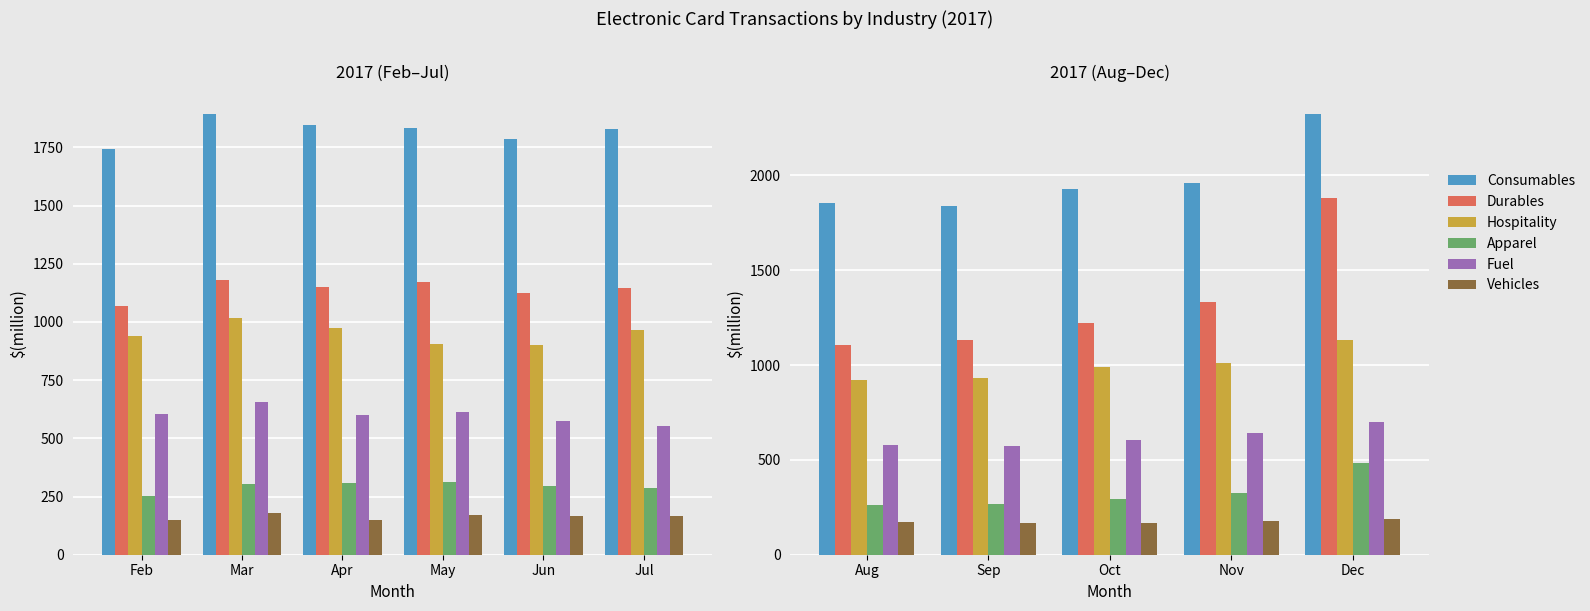

The value of Hospitality at Dec is 680. True or false?

False